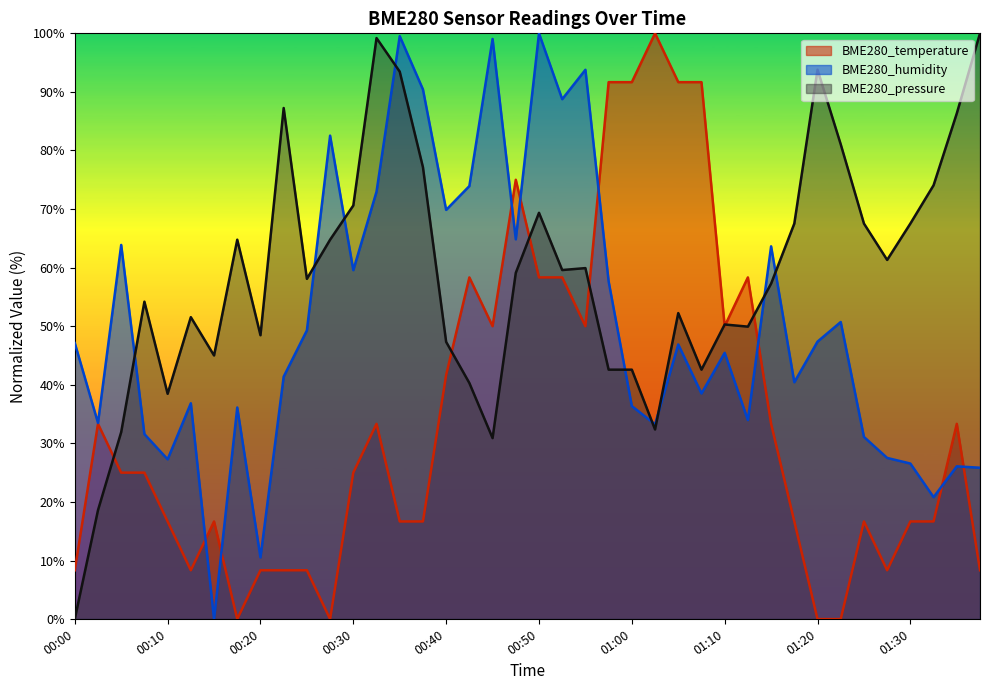

Where is BME280_temperature nearest to the value 50?

00:45